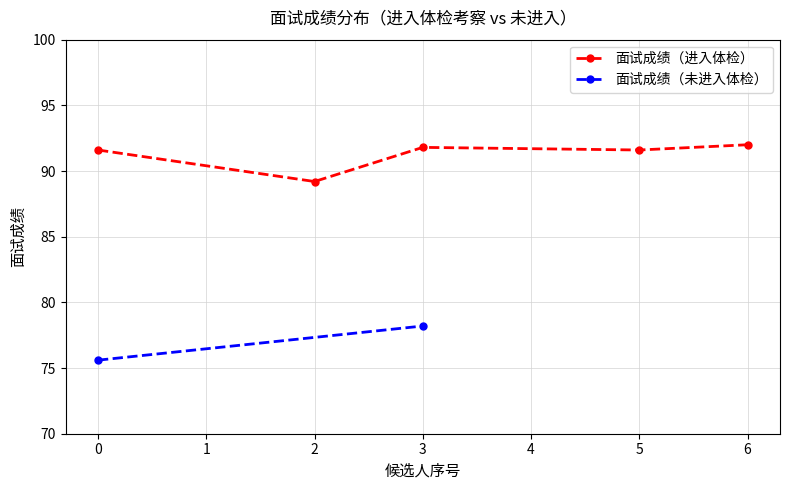

Does the chart display data point markers on the line(s)?

Yes